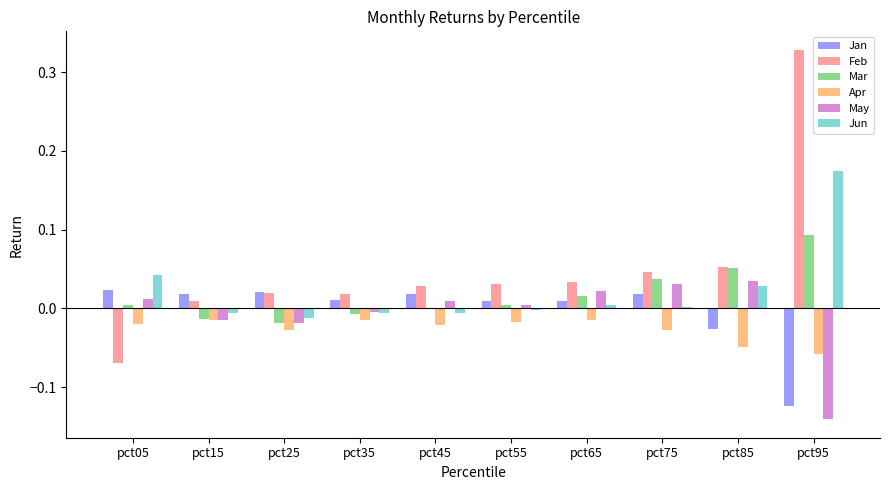

Which series has the largest total across all categories?

Feb